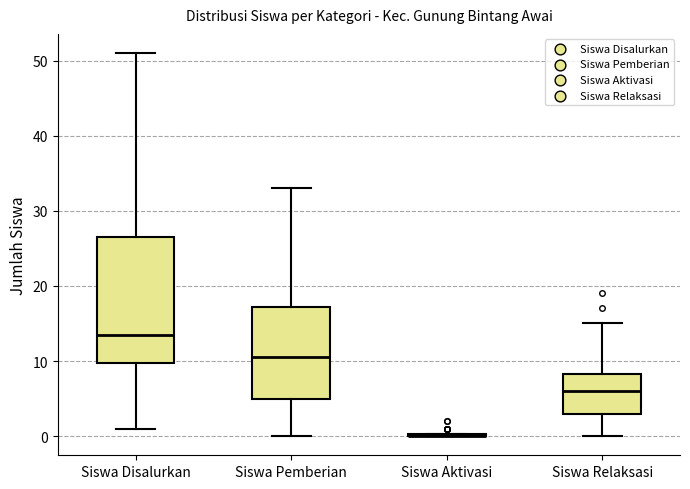

Which box is the tallest, from its lower edge to its upper edge?

Siswa Disalurkan